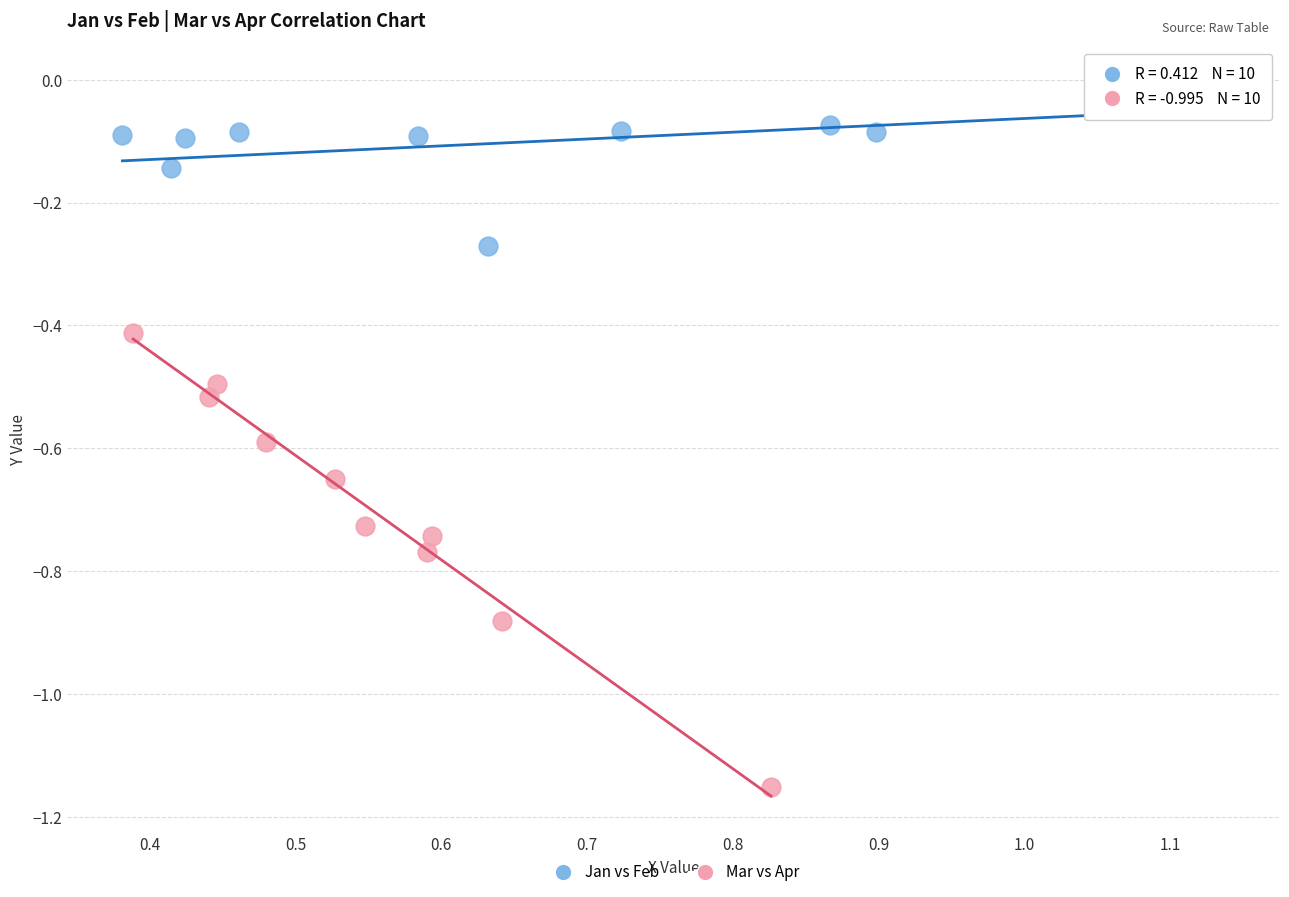

Which series reaches the maximum Y coordinate?

Jan vs Feb